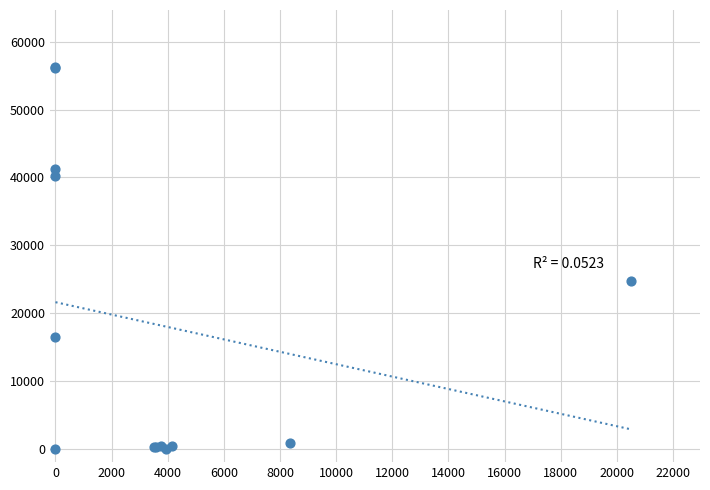

What Y value in the scatter plot is closest to 28132?

24715.0